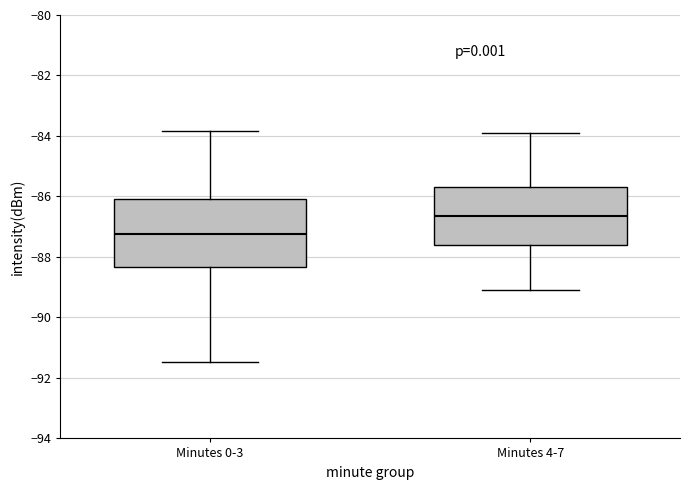

Which box is the tallest, from its lower edge to its upper edge?

Minutes 0-3